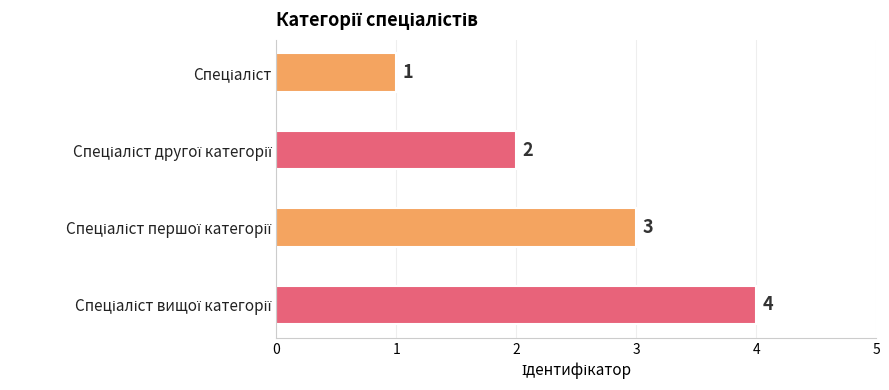

What is the value of the 4th bar from the top?

4